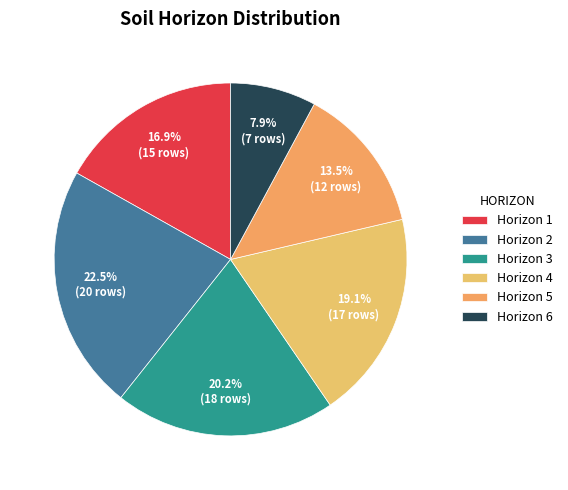

How many segments does this pie chart have?

6